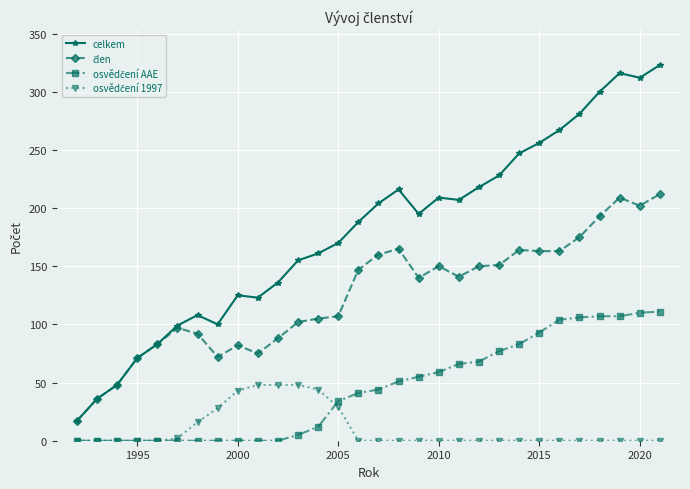

What is the value of the celkem point at the 17th from the left?

216